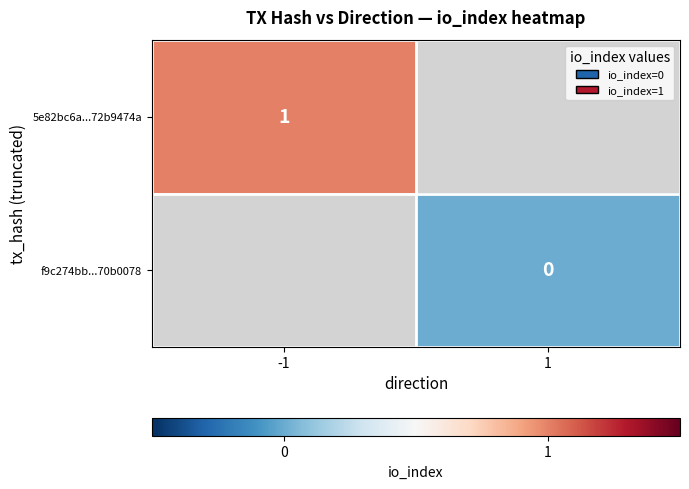

How many data points does each series have?

2